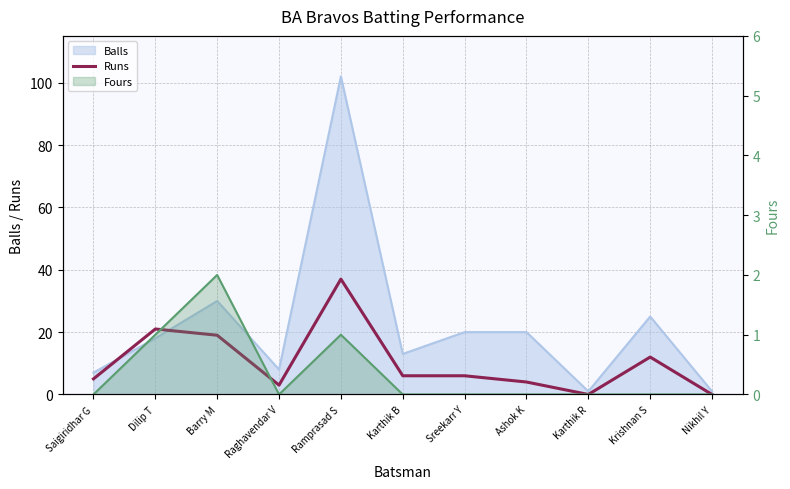

How many interior local peaks does the Runs series have?

3